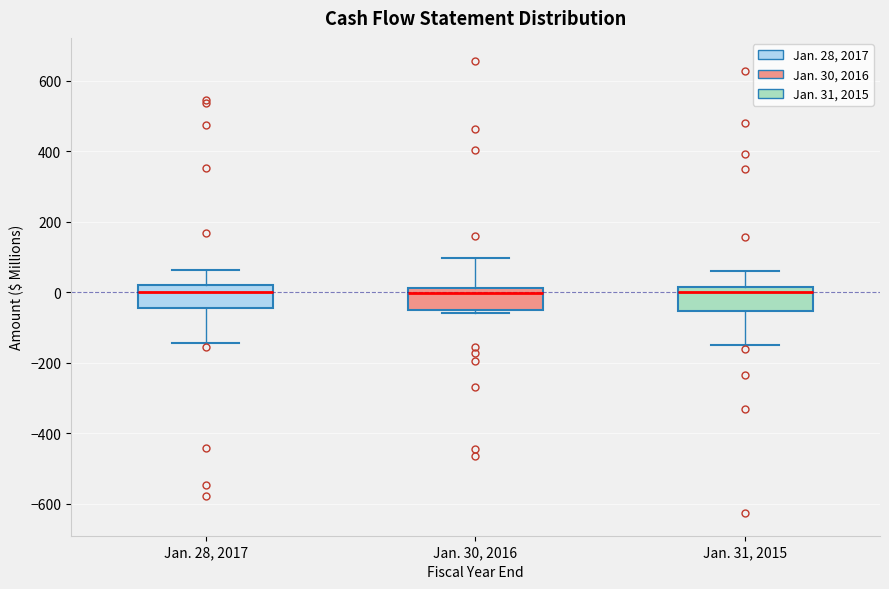

Reading left to right, read every box against the y-axis: the position of its median line, the range the box covers, and the ends of its whiskers. The values are not printed on the chart, so give them approximately, as read against the axis.

Jan. 28, 2017: median 0, box -40 to 20, whiskers -140 to 60
Jan. 30, 2016: median 0, box -60 to 20, whiskers -60 (just below the box's lower edge) to 100
Jan. 31, 2015: median 0, box -60 to 20, whiskers -140 to 60